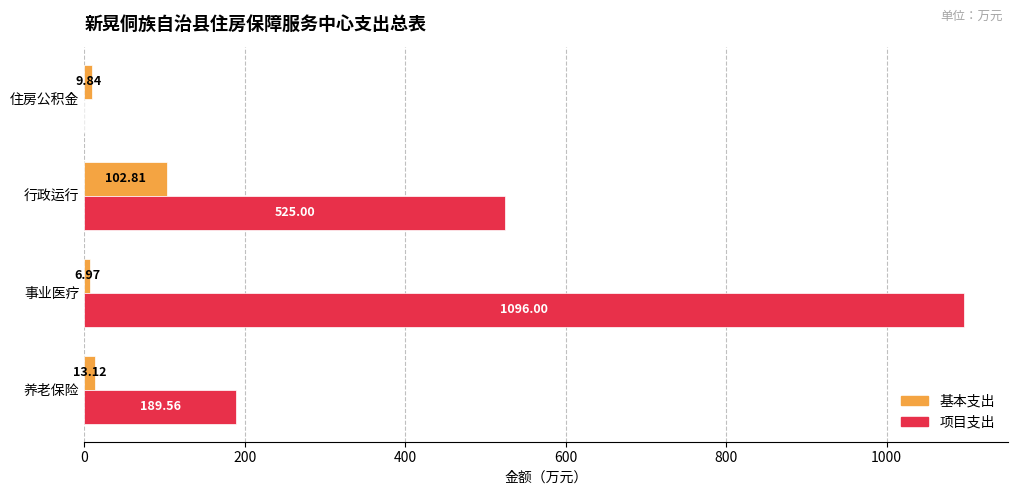

Which series has the largest total across all categories?

项目支出